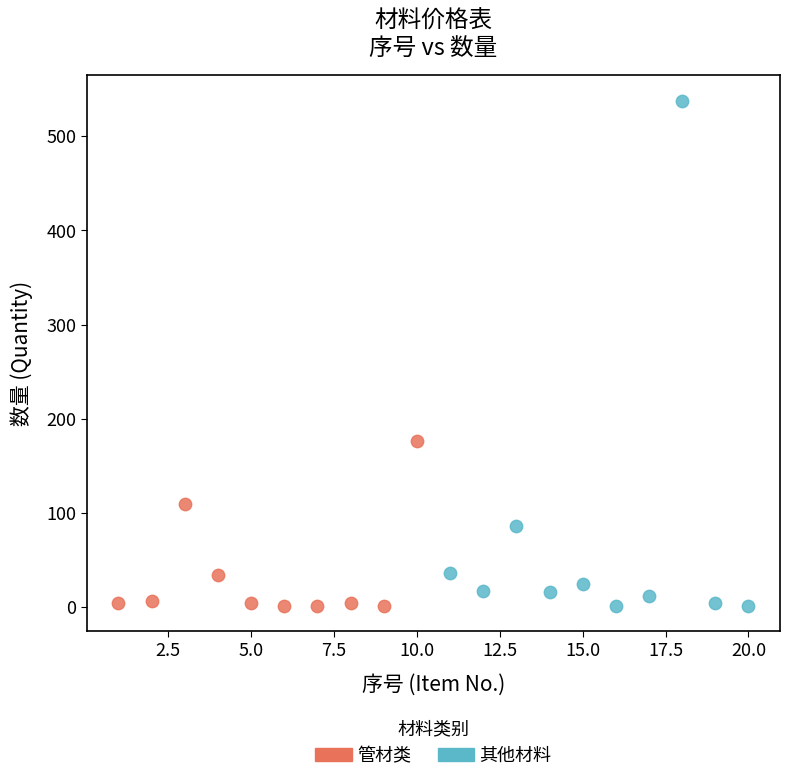

Which series has the widest spread of Y values?

其他材料